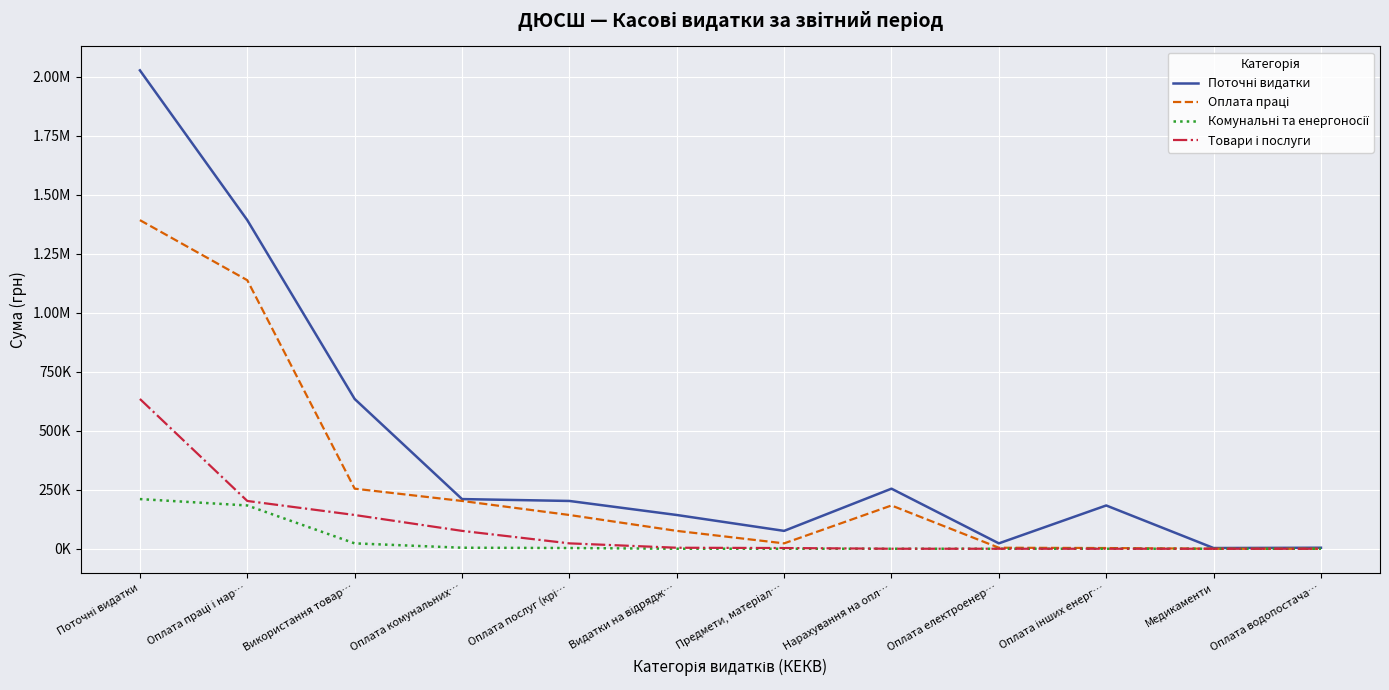

Does the chart display data point markers on the line(s)?

No